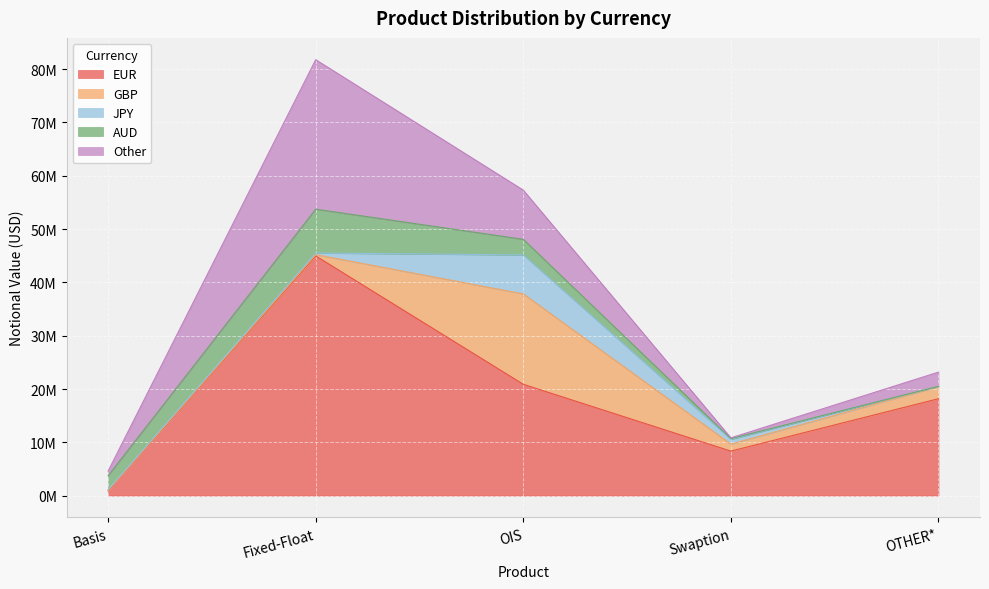

True or false: AUD has more than 0 interior local peaks.

True